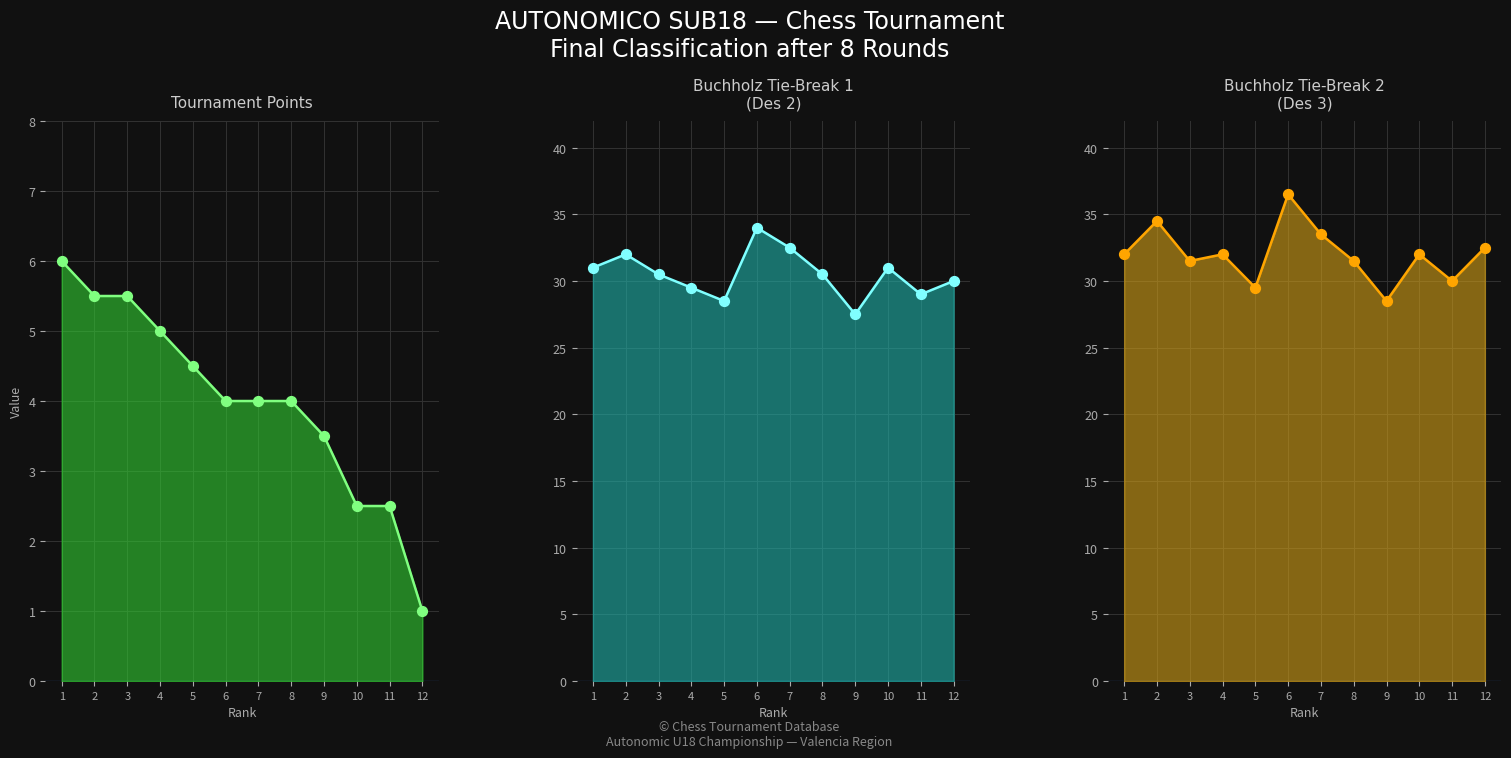

Is the value of Des2_pts at 1 greater than the value of Pts_line at 7?

Yes